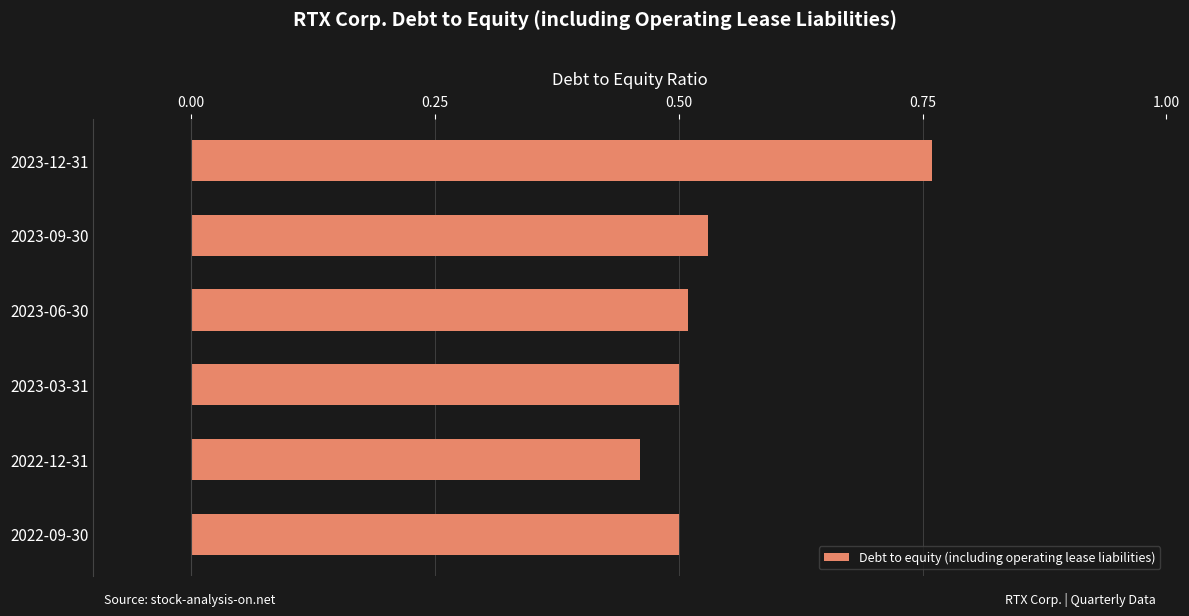

Which category has the lowest value across all series?

2022-12-31